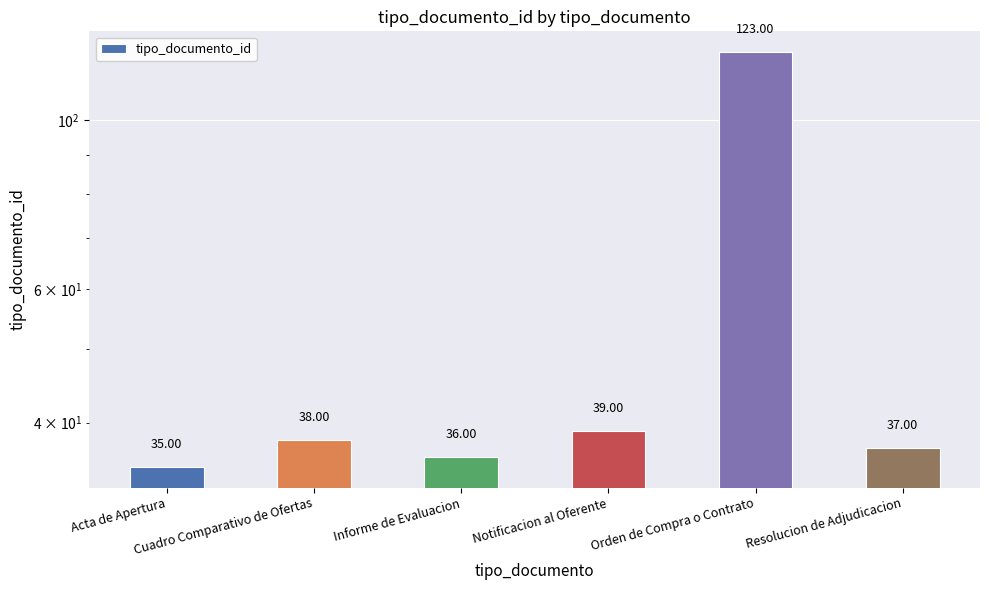

Reading left to right, transcribe all the data shown in this chart.

35	38	36	39	123	37